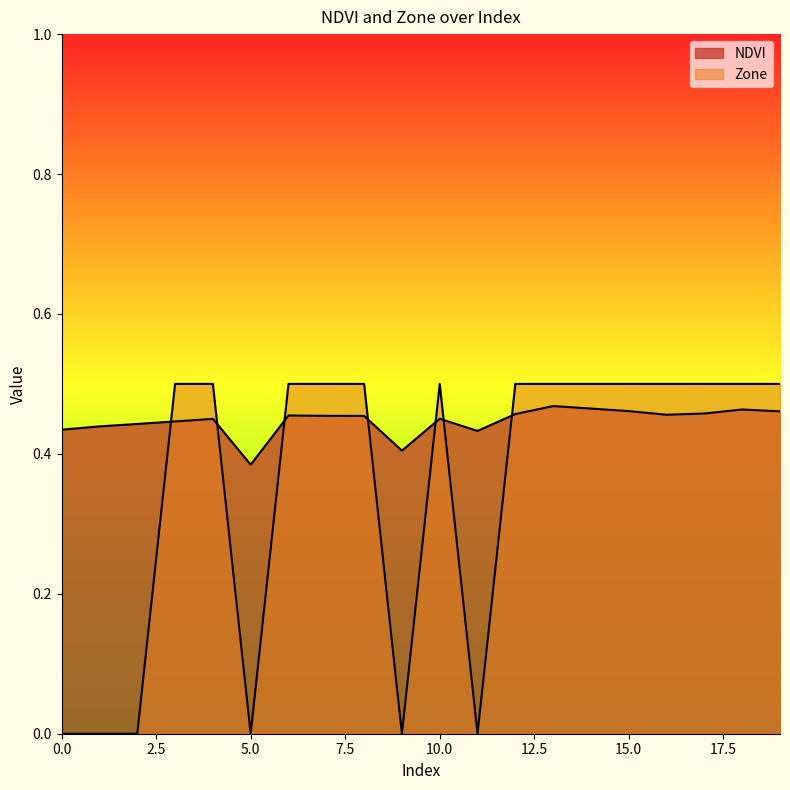

Which has a higher value, 1 or 0?

1